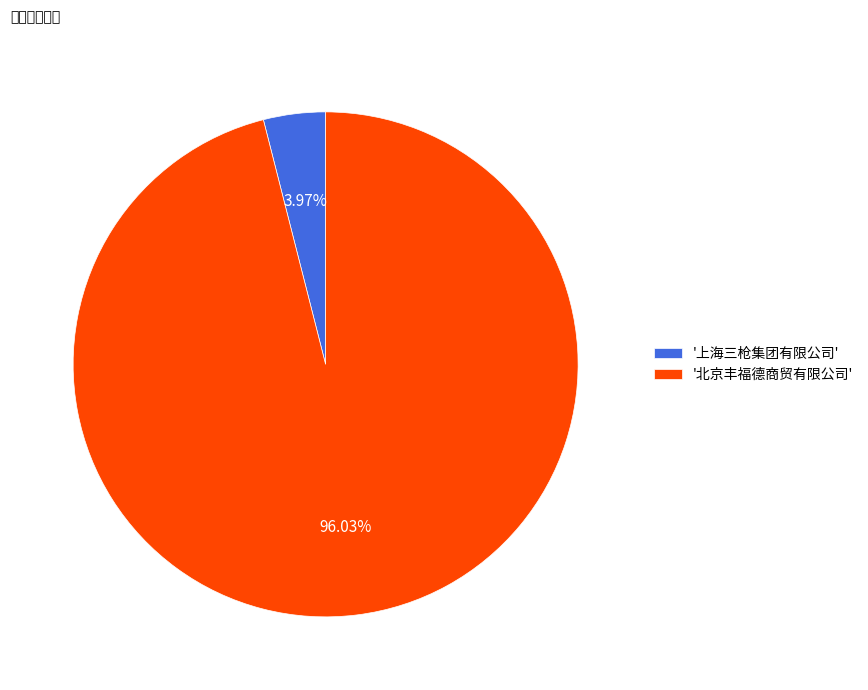

Combined, do '上海三枪集团有限公司' and '北京丰福德商贸有限公司' account for over 50%?

Yes